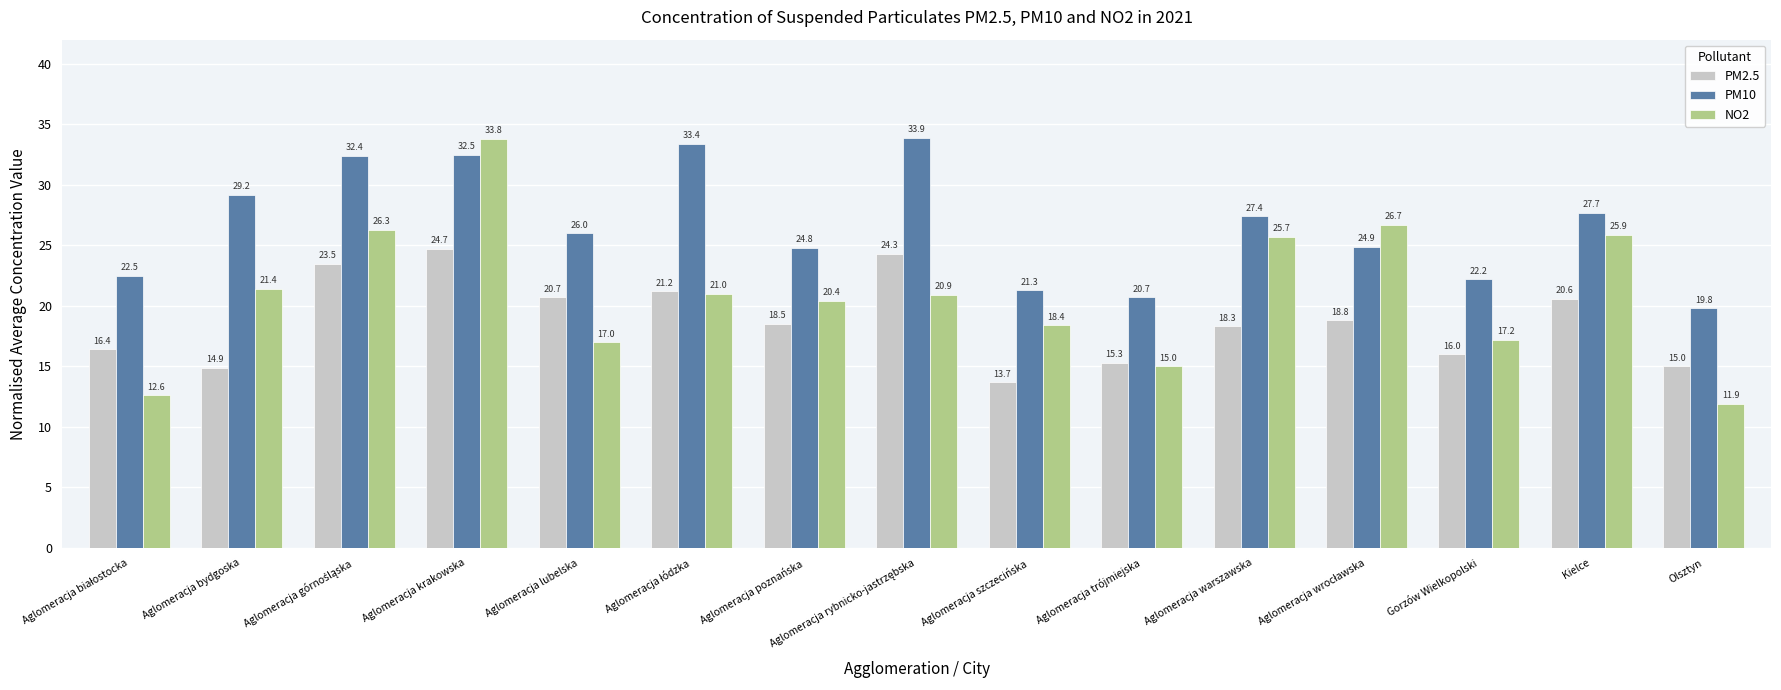

Rank the series by their average value, from highest to lowest.

PM10, NO2, PM2.5